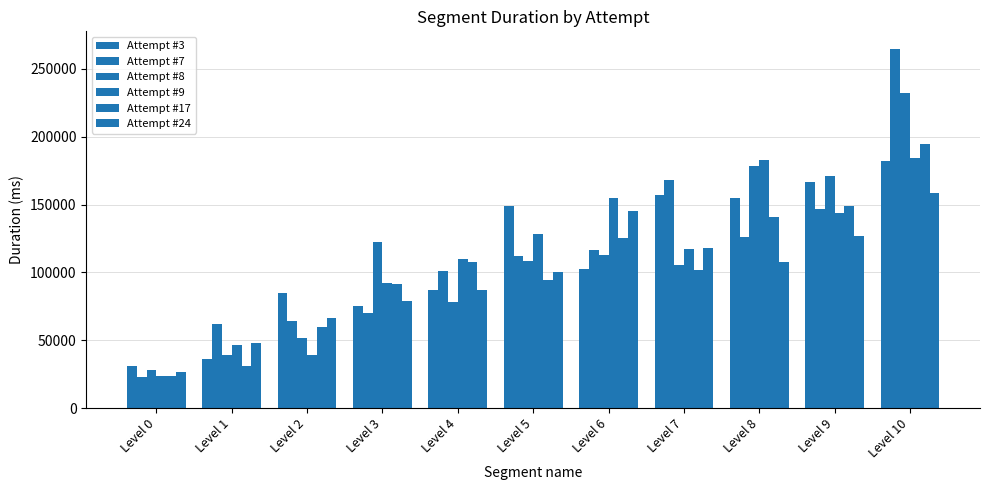

Where does the Attempt #24 series first go above 100301?

Level 6